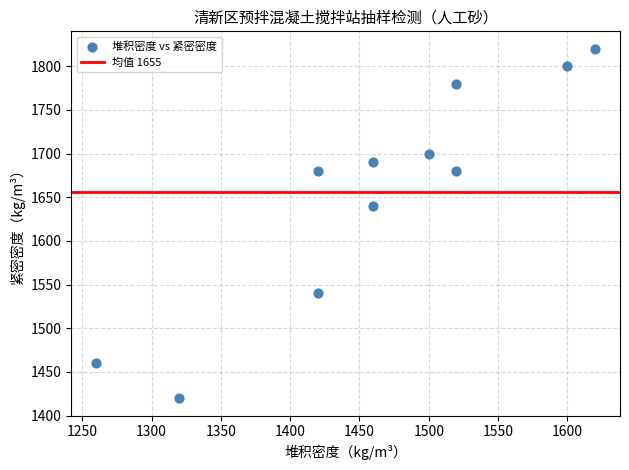

What Y value in the scatter plot is closest to 1620?

1640